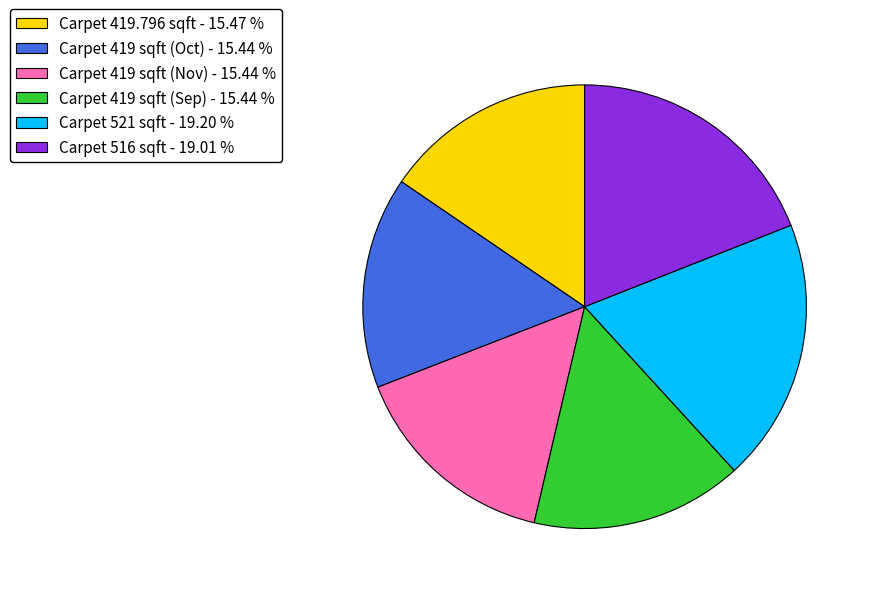

Is there a majority slice in this chart?

No